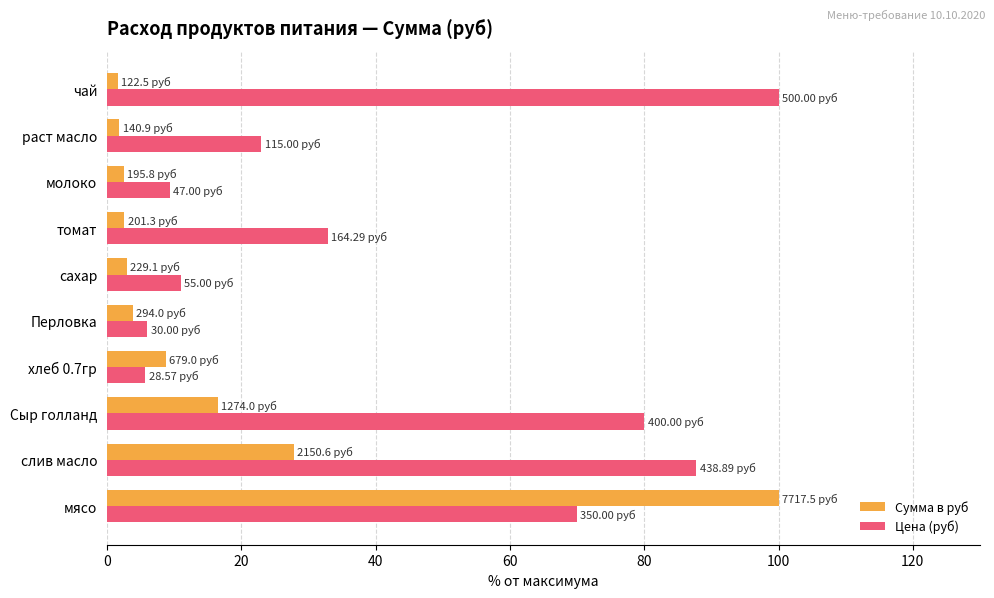

Which category has the highest value in the Цена (руб) series?

чай